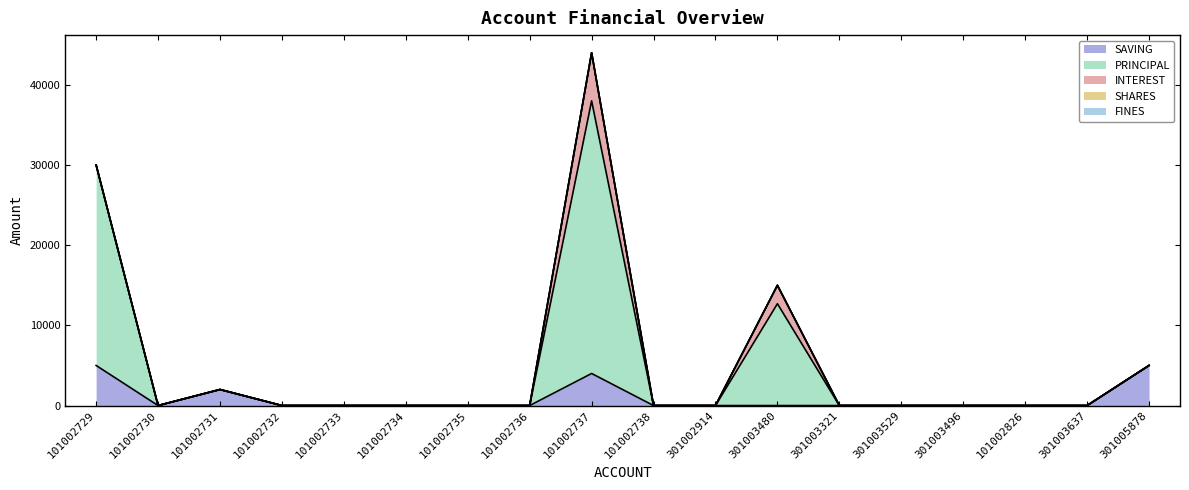

The value of SAVING at 301003637 is -2217. True or false?

False